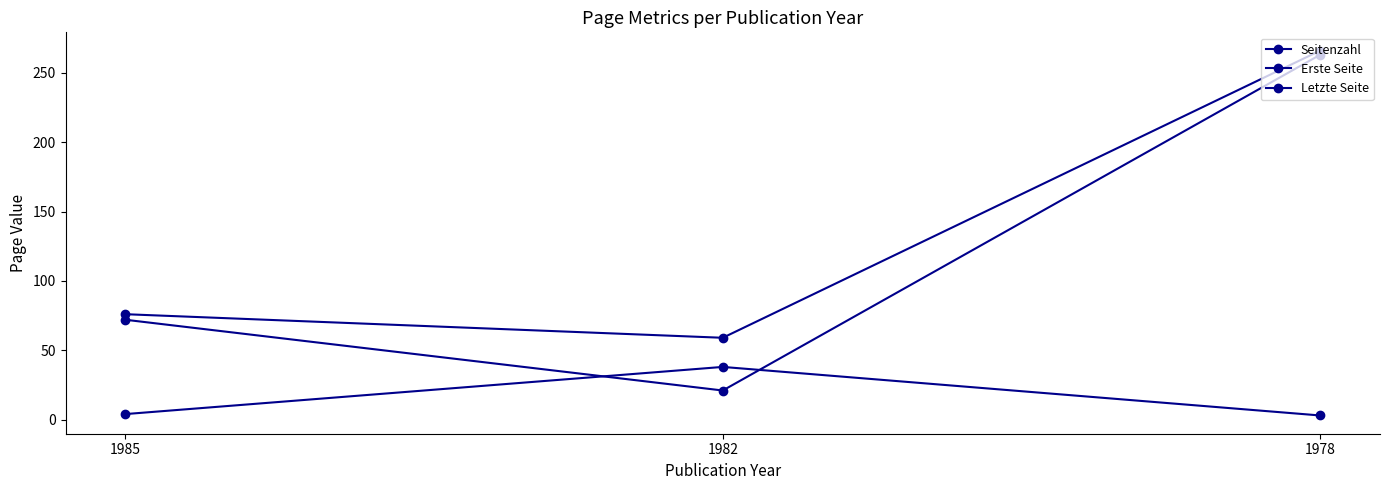

What is the total value across all series at 1978?

532